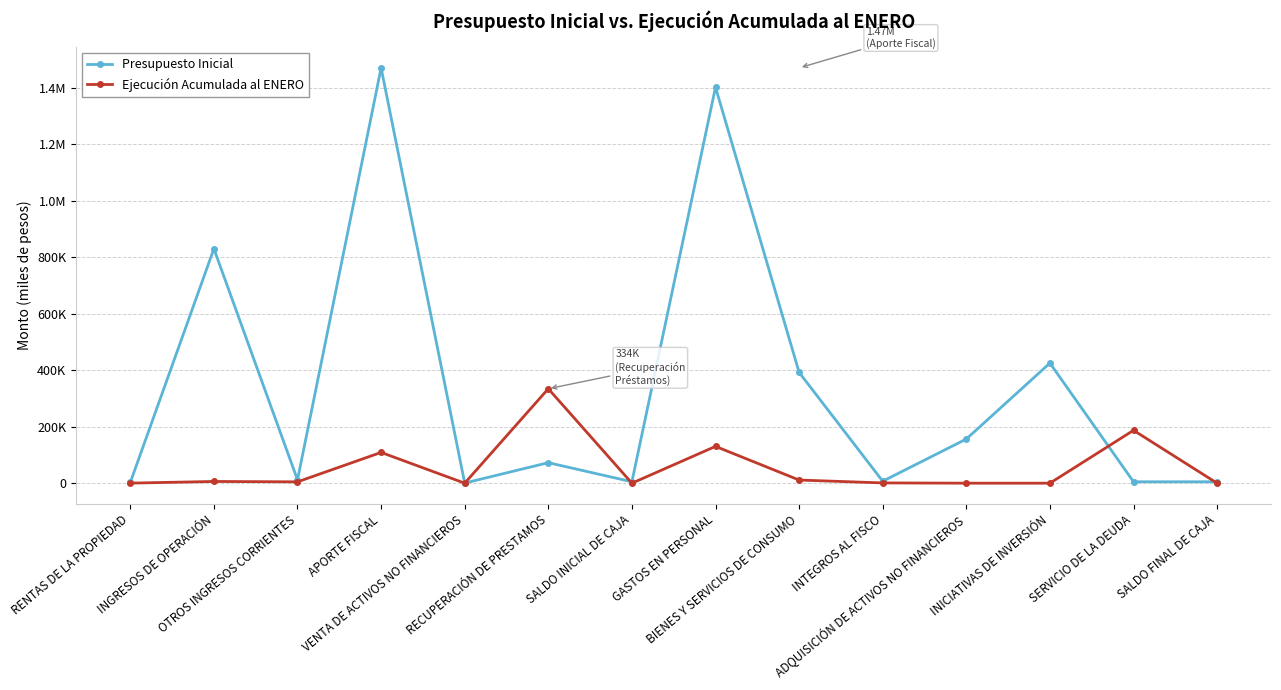

At which category is the sum across all series the highest?

APORTE FISCAL